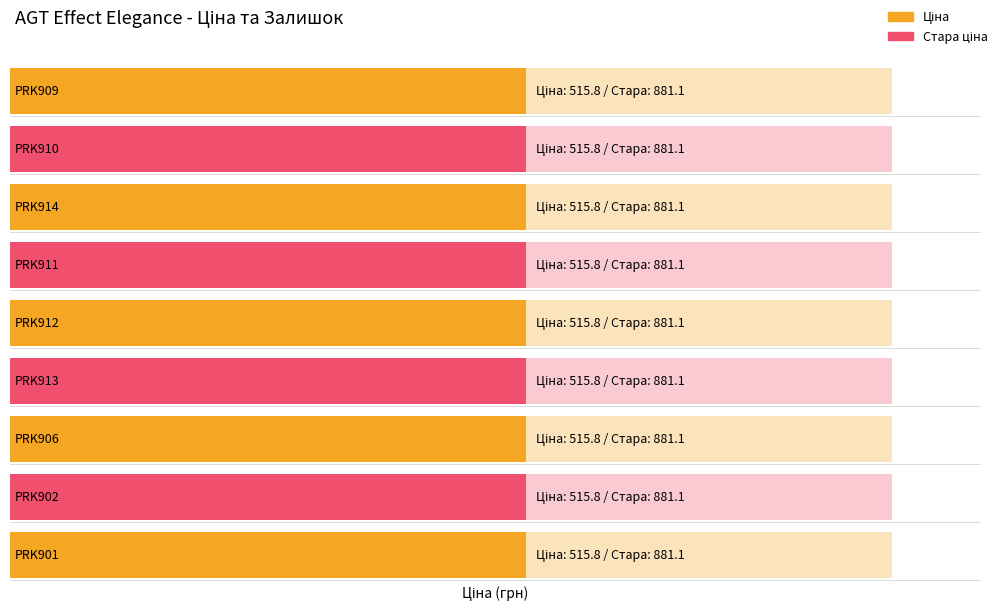

Count the number of categories in the chart.

9